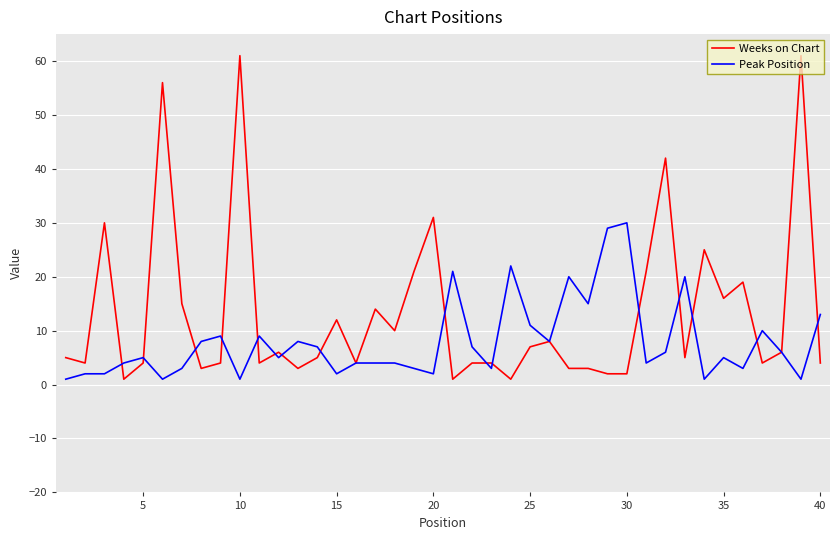

What is the minimum value shown in the chart?

1